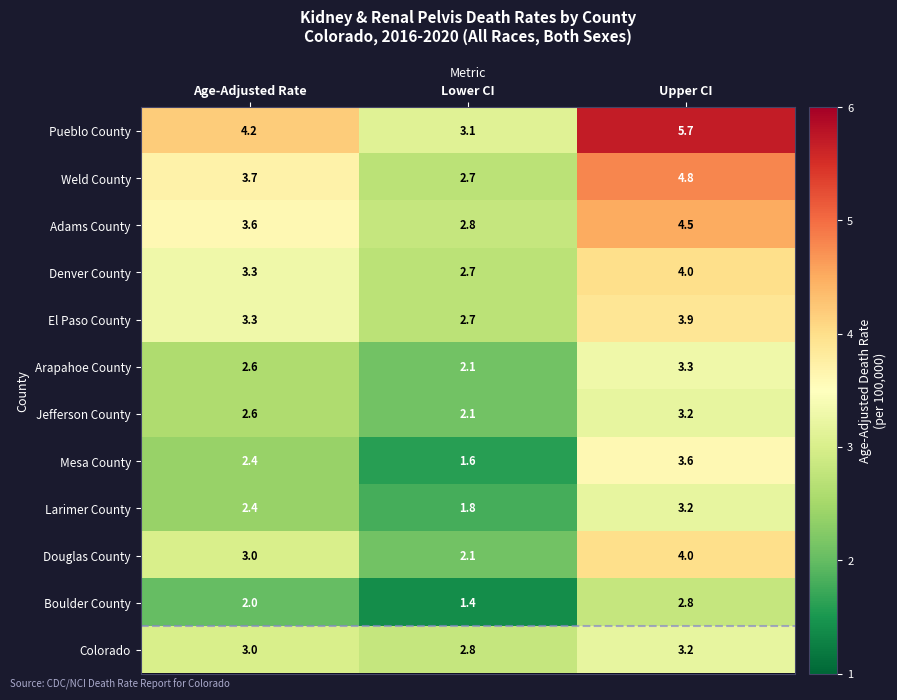

How many categories are shown in the chart?

3